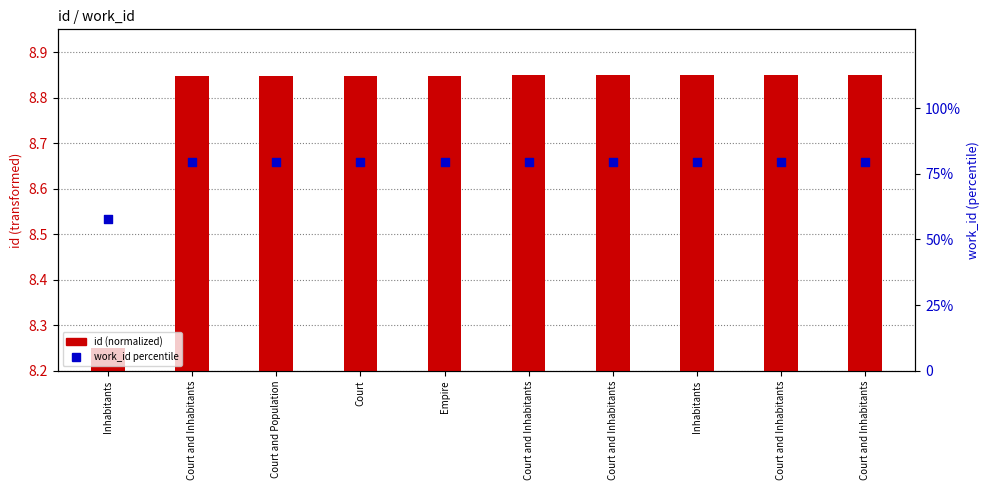

At which category is the sum across all series the highest?

Court and Inhabitants